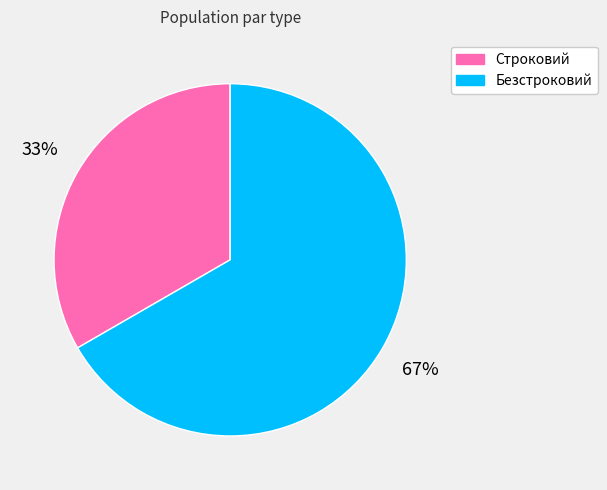

Does Строковий account for over 50% of the chart?

No